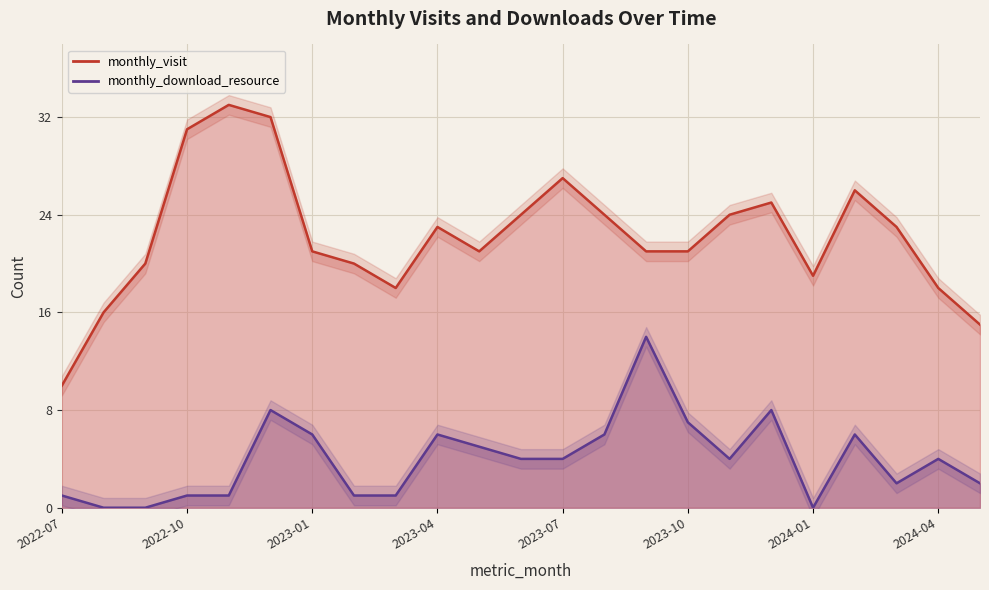

Reading right to left, transcribe all the data shown in this chart.

monthly_visit: 2024-05=15	2024-04=18	2024-03=23	2024-02=26	2024-01=19	2023-12=25	2023-11=24	2023-10=21	2023-09=21	2023-08=24	2023-07=27	2023-06=24	2023-05=21	2023-04=23	2023-03=18	2023-02=20	2023-01=21	2022-12=32	2022-11=33	2022-10=31	2022-09=20	2022-08=16	2022-07=10
monthly_download_resource: 2024-05=2	2024-04=4	2024-03=2	2024-02=6	2024-01=0	2023-12=8	2023-11=4	2023-10=7	2023-09=14	2023-08=6	2023-07=4	2023-06=4	2023-05=5	2023-04=6	2023-03=1	2023-02=1	2023-01=6	2022-12=8	2022-11=1	2022-10=1	2022-09=0	2022-08=0	2022-07=1